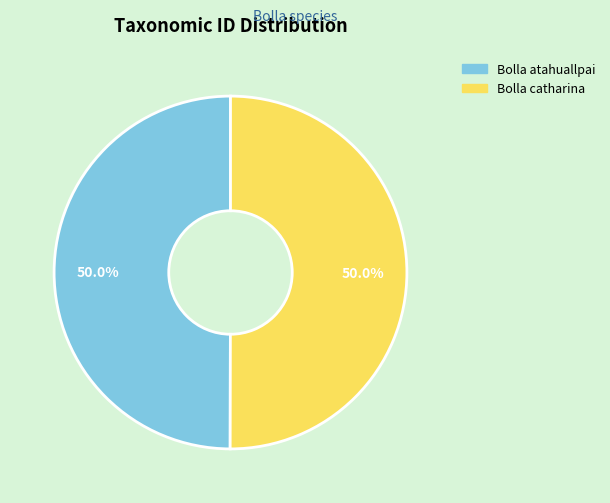

Is it true that Bolla atahuallpai is 39% of the pie?

False